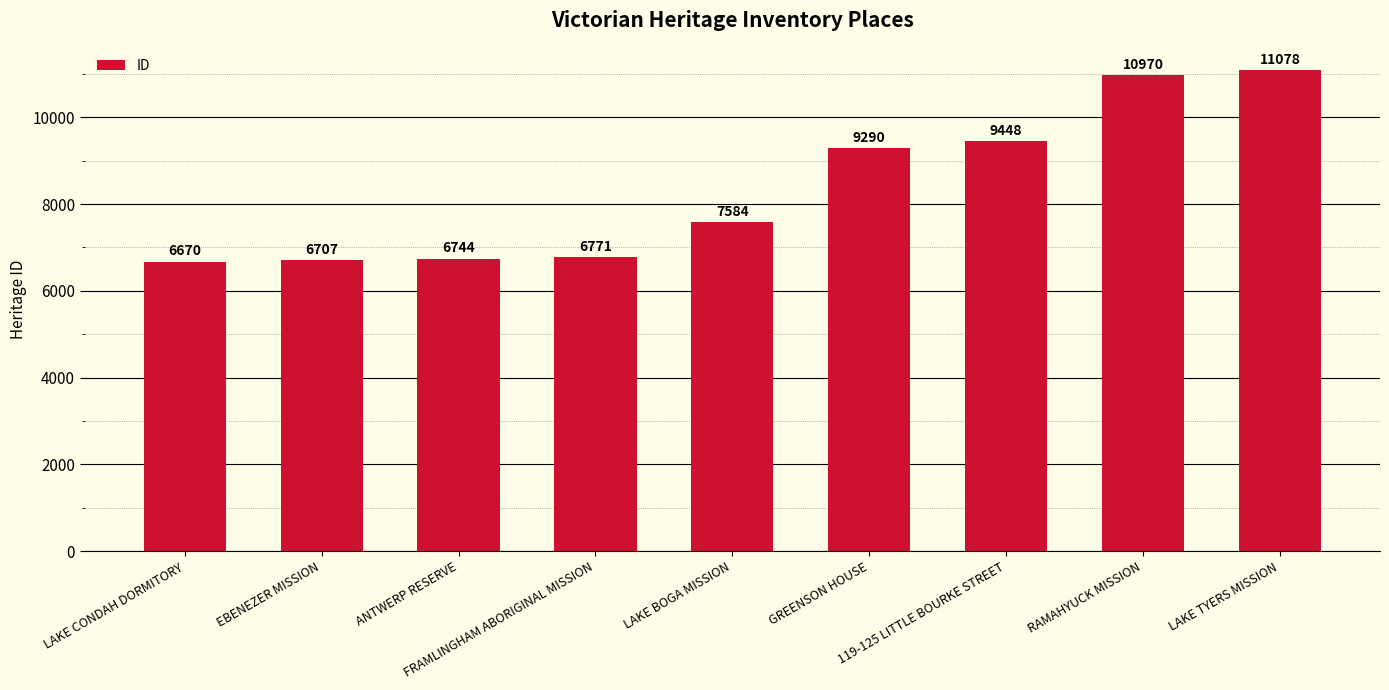

Which label corresponds to the smallest value in the chart?

LAKE CONDAH DORMITORY